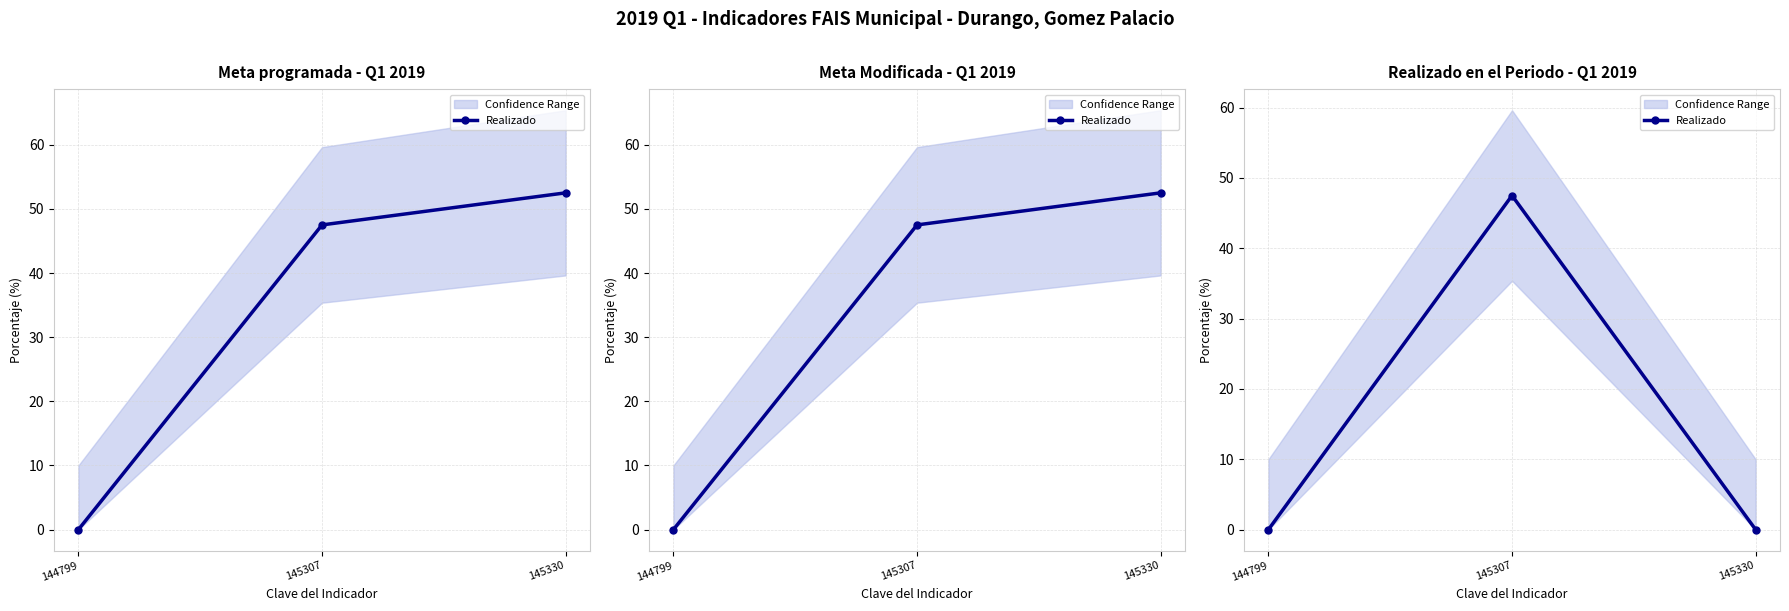

List the labels in order of value, largest first.

145307, 144799, 145330